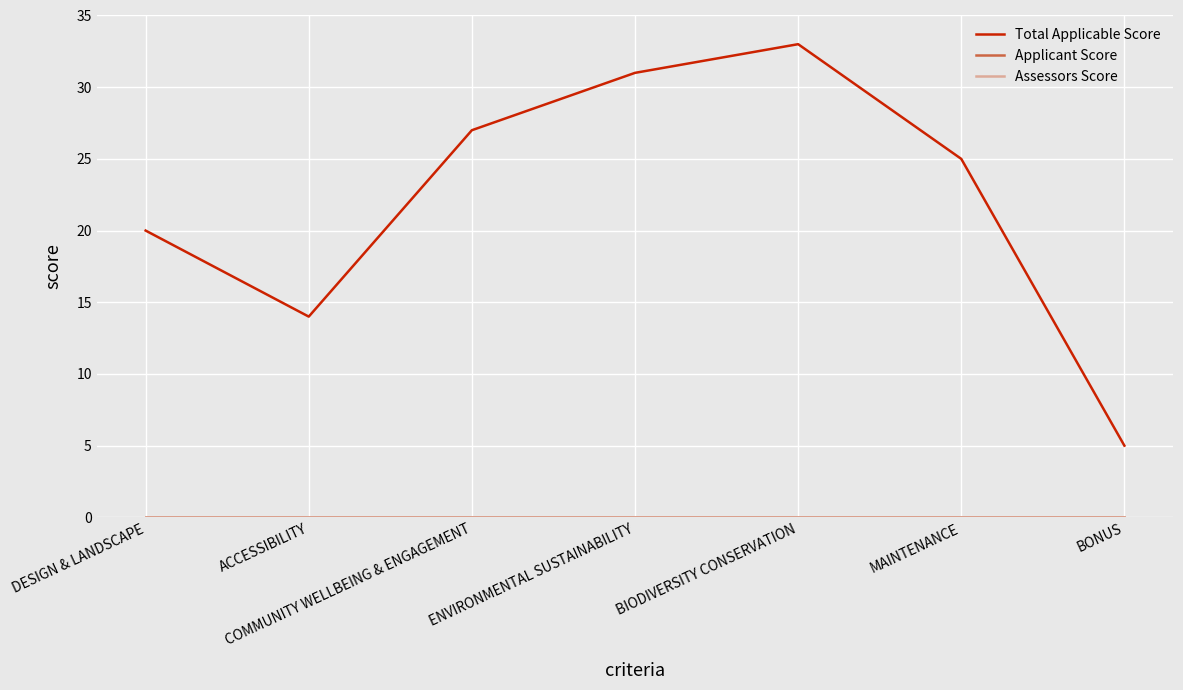

Which series changed the most between DESIGN & LANDSCAPE and BIODIVERSITY CONSERVATION?

Total Applicable Score